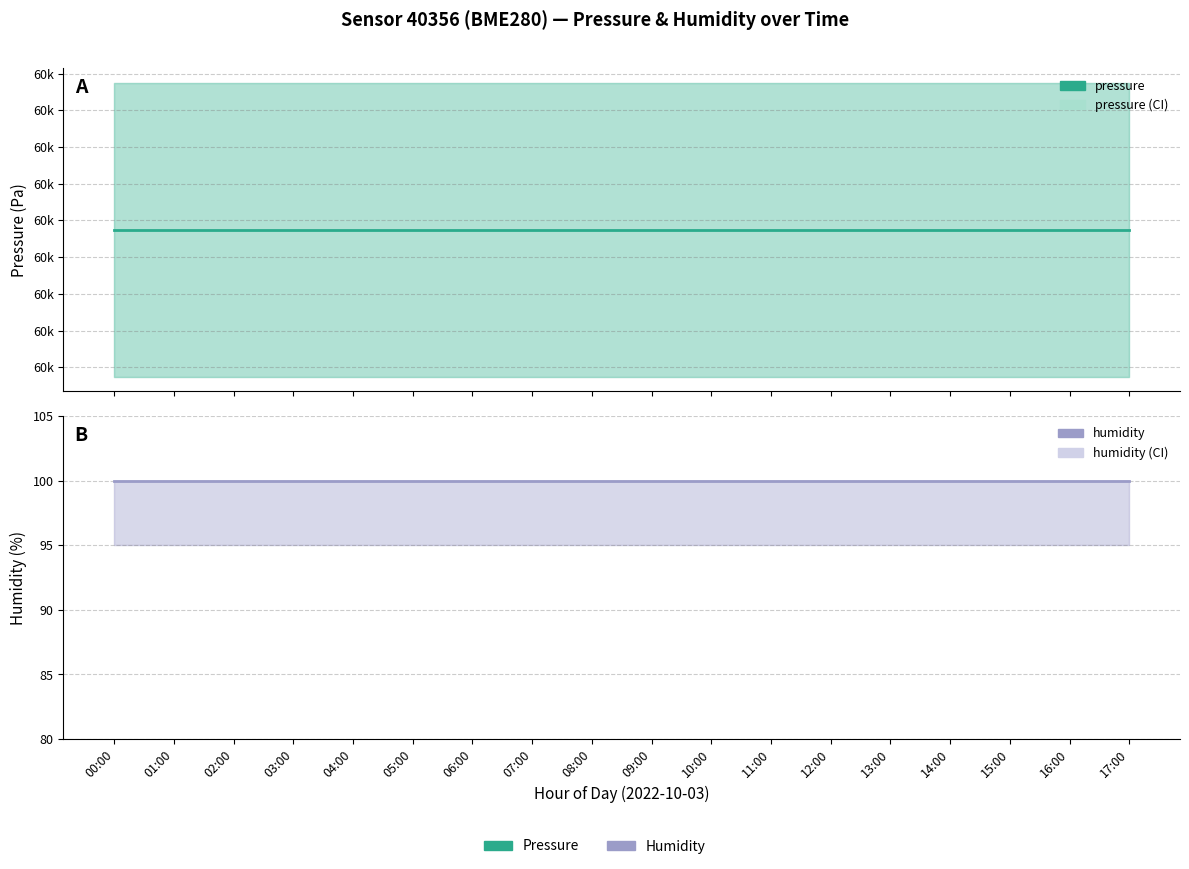

Is the value of pressure at 14:00 greater than the value of humidity at 15:00?

Yes